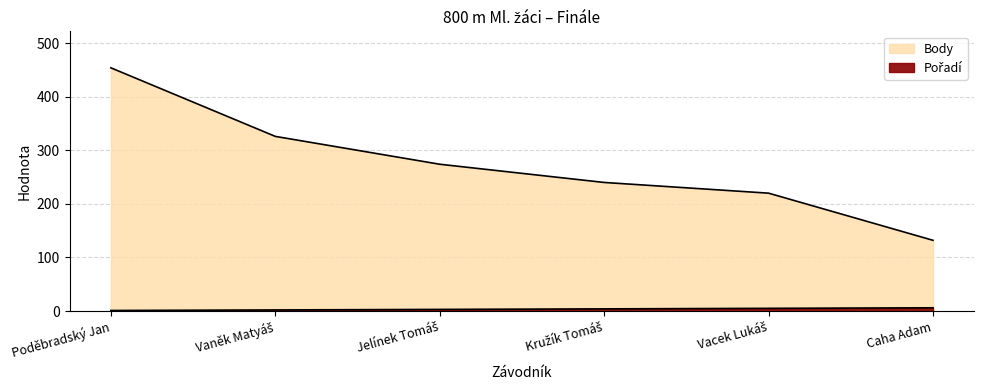

The Body series shows 132 at Caha Adam. True or false?

True